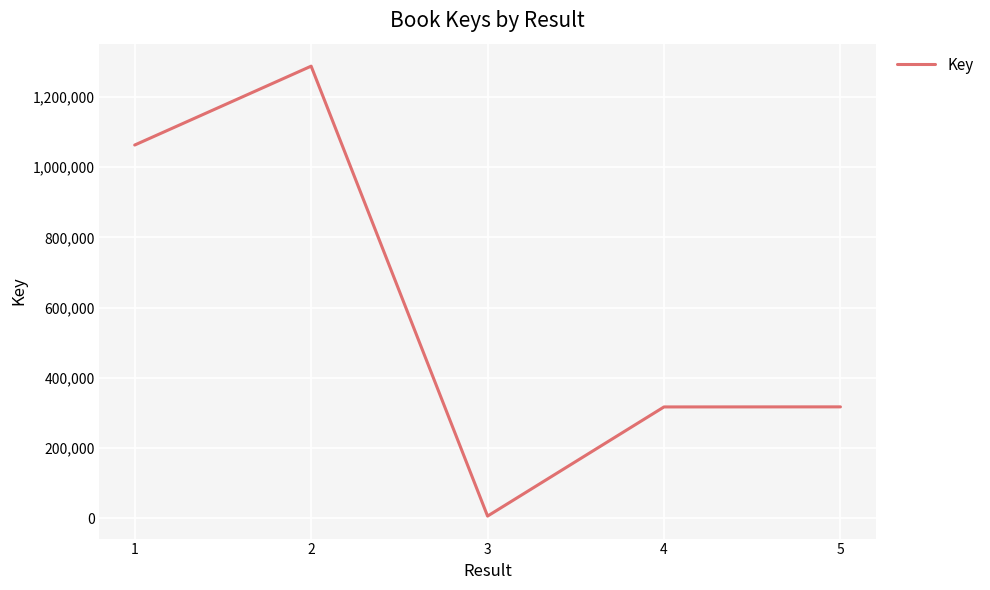

Where is the first local maximum?

2